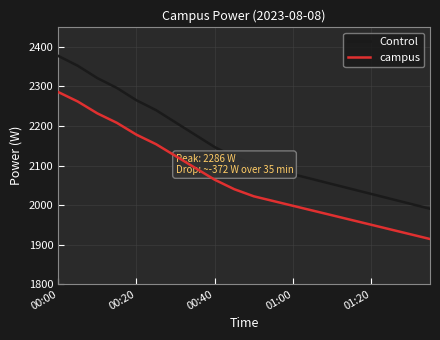

True or false: Control has more than 1 interior local peaks.

False